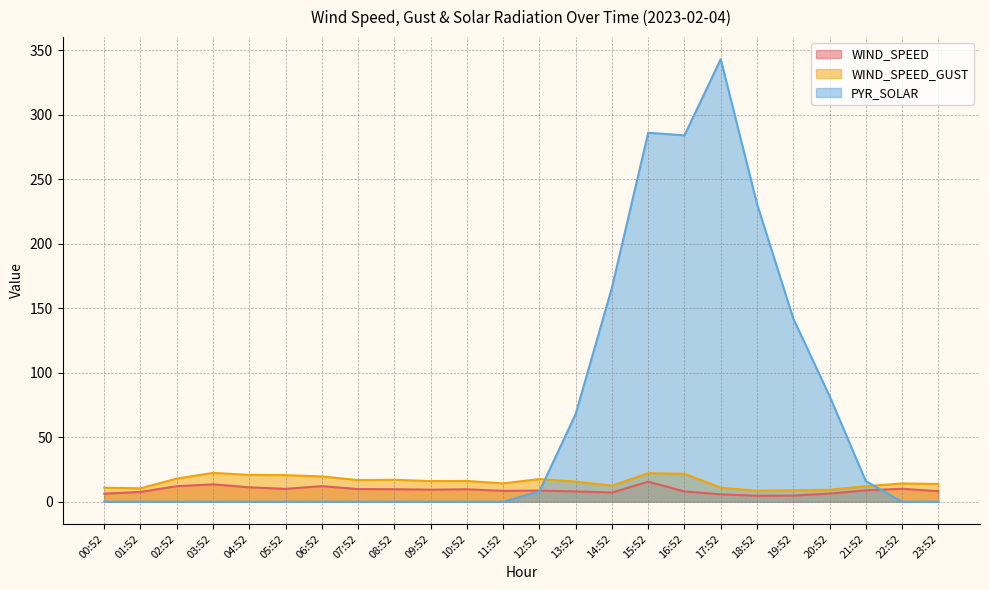

Is the value of WIND_SPEED_GUST at 06:52 greater than the value of PYR_SOLAR at 19:52?

No